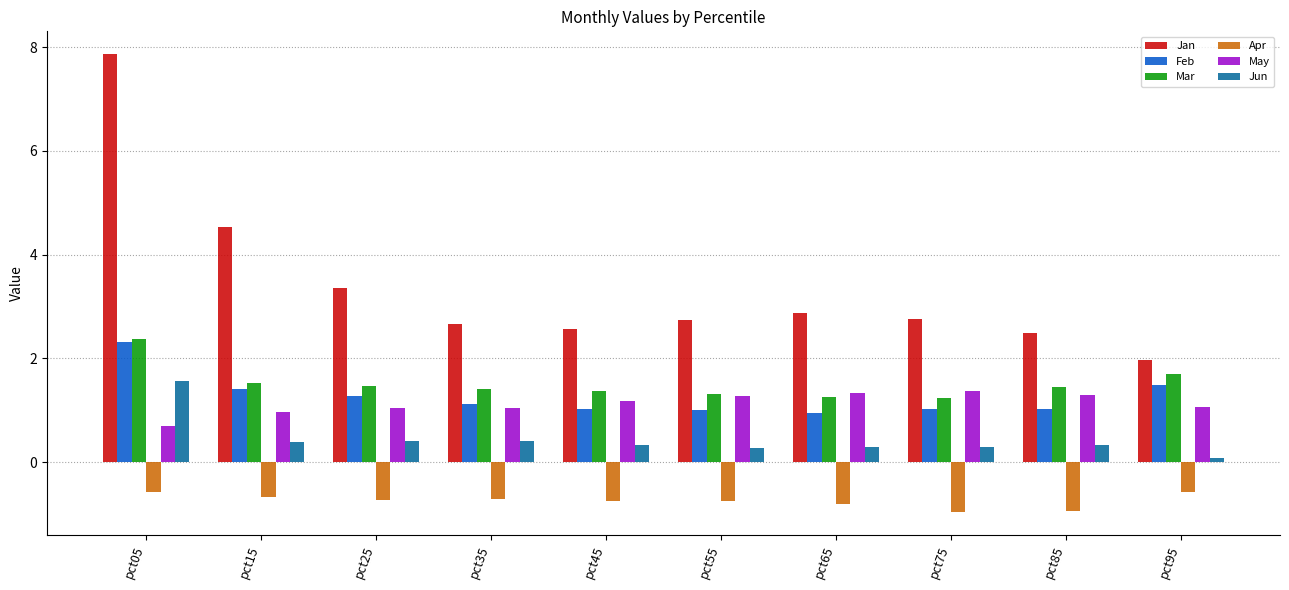

What value does the Apr series have at pct25?

-0.7